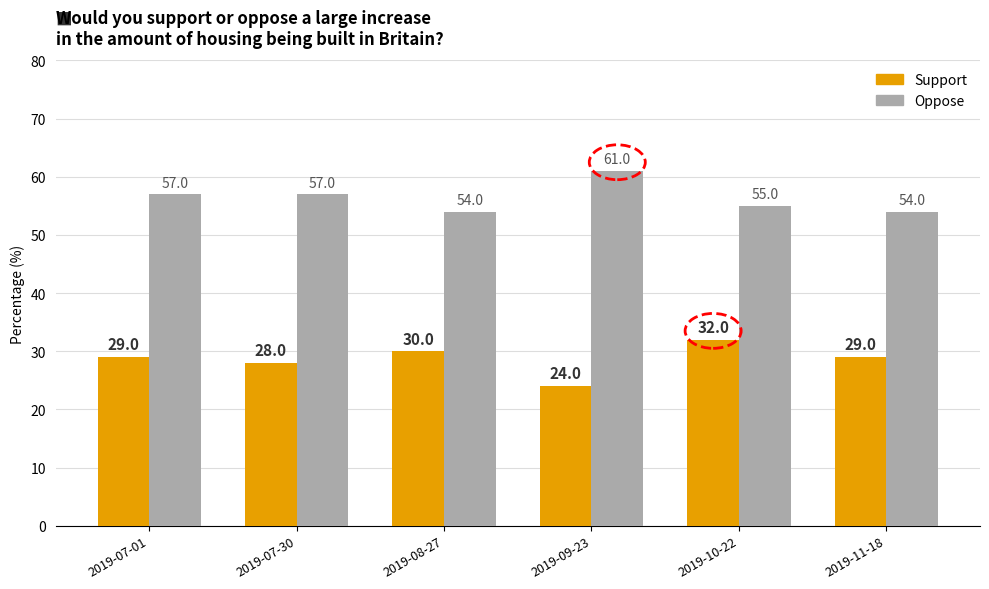

The value of Support at 2019-09-23 is 24.0. True or false?

True